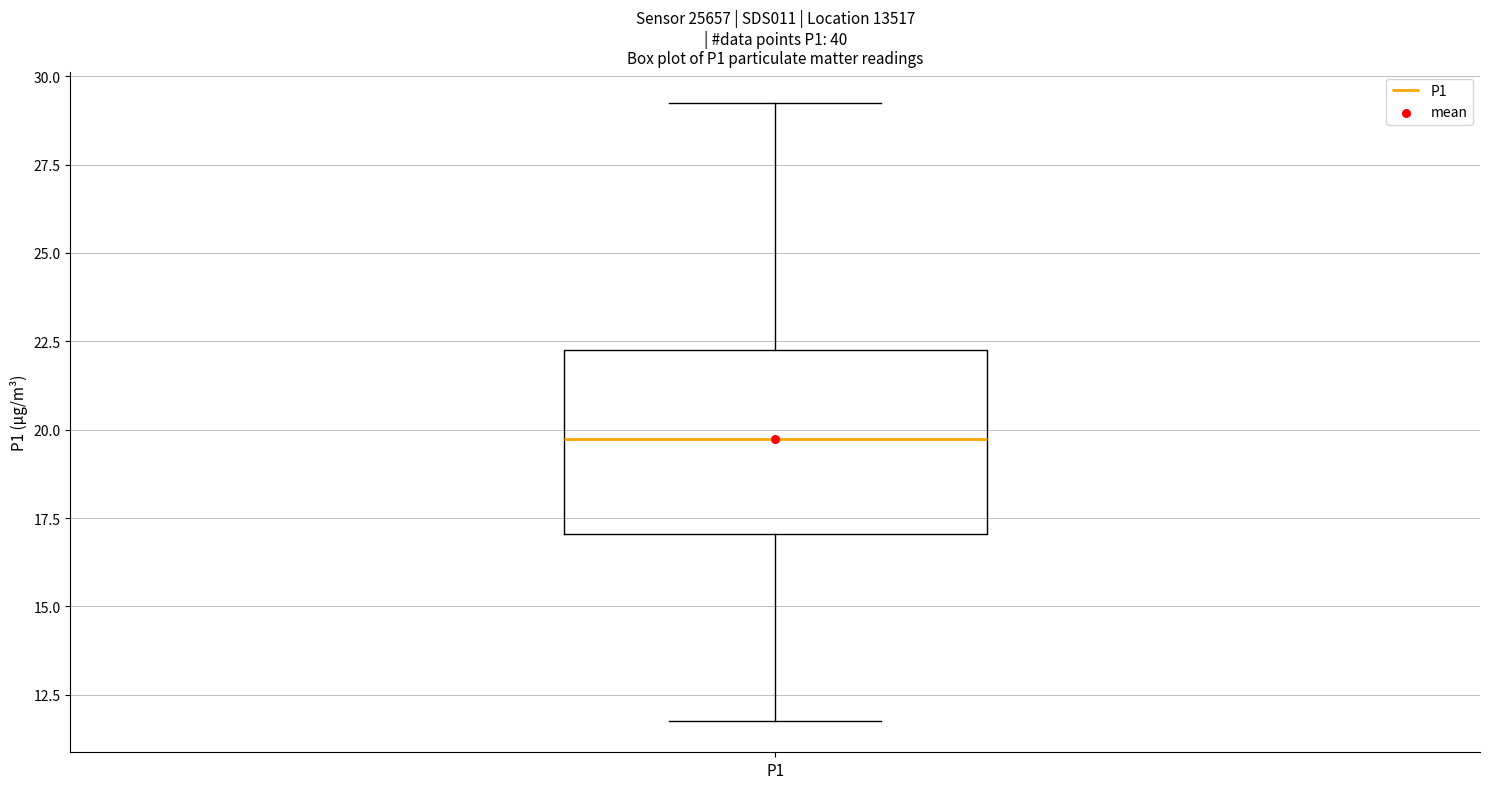

Where is the upper edge of the box for P1 on the y-axis? The values are not printed on the chart, so give them approximately, as read against the axis.

22.5